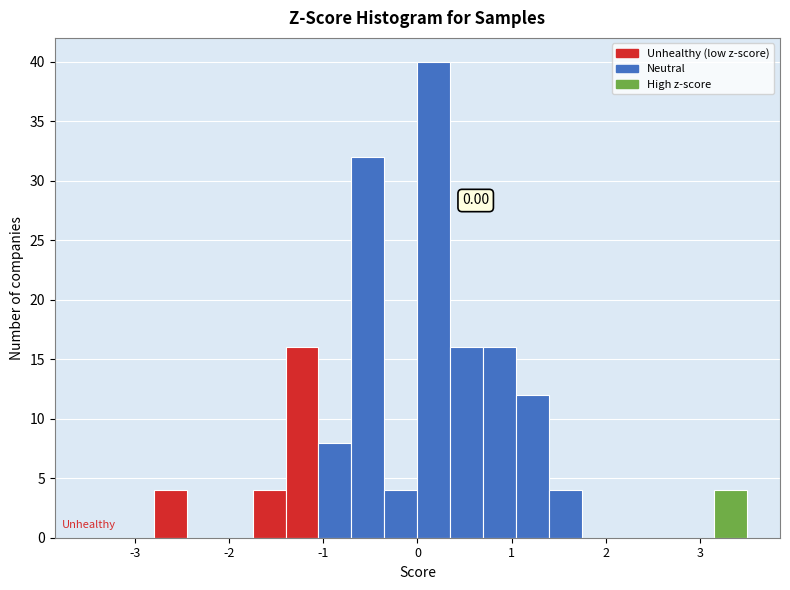

Around what value on the x-axis is the tallest bar? Give the approximate position of its centre, as read against the axis.

0.2